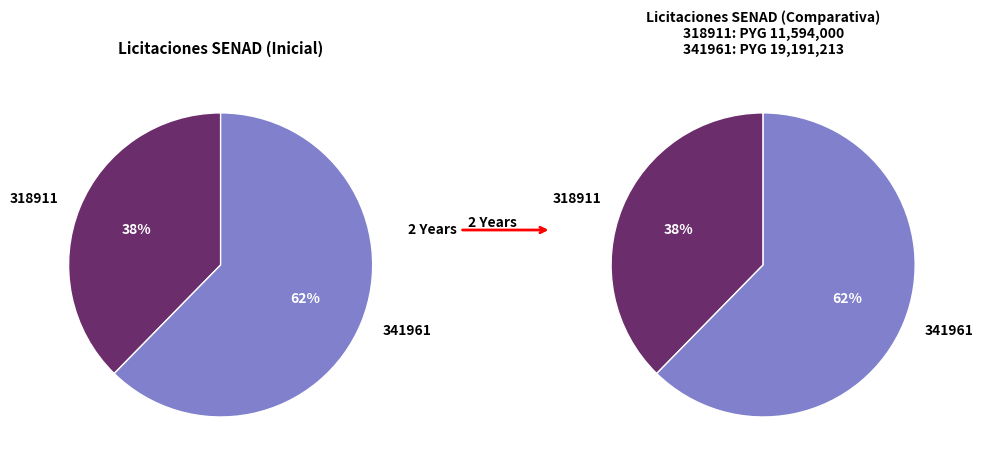

Is it true that 318911-mantenimiento-preventivo is 38% of the pie?

True